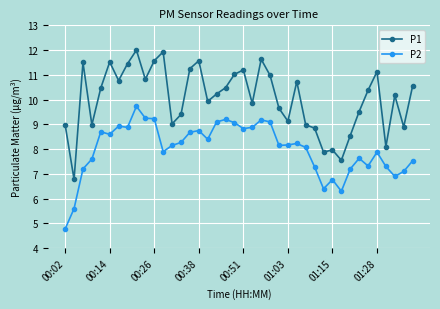

What is the value of the P2 point at the 17th from the left?

8.4